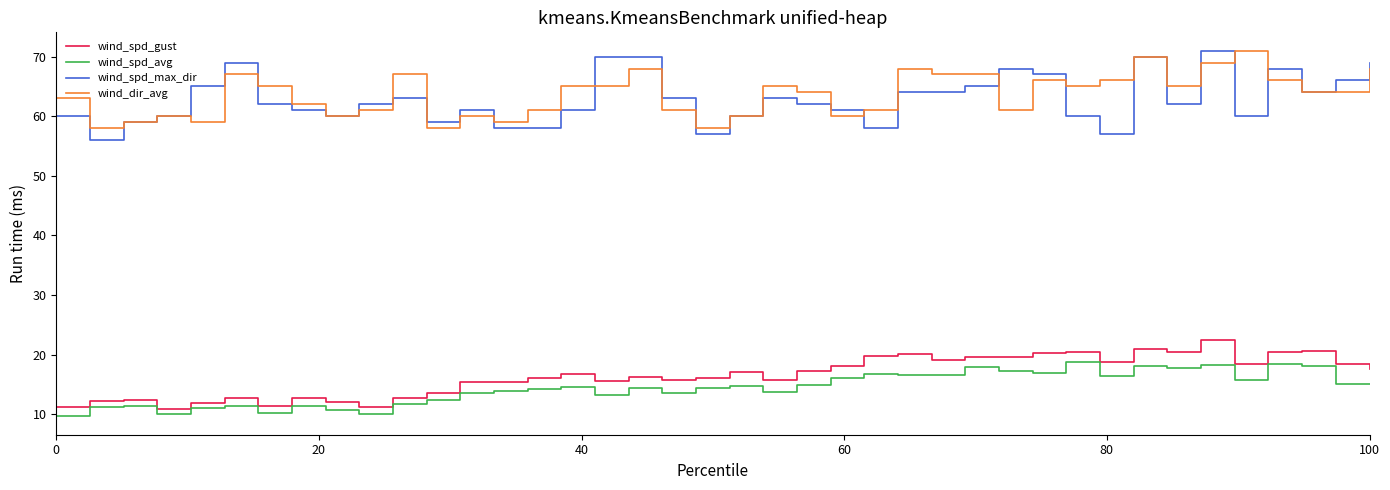

What is the minimum value shown in the chart?

9.6